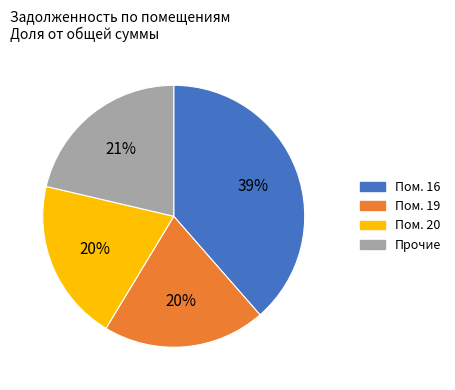

Is it true that Прочие is 12% of the pie?

False